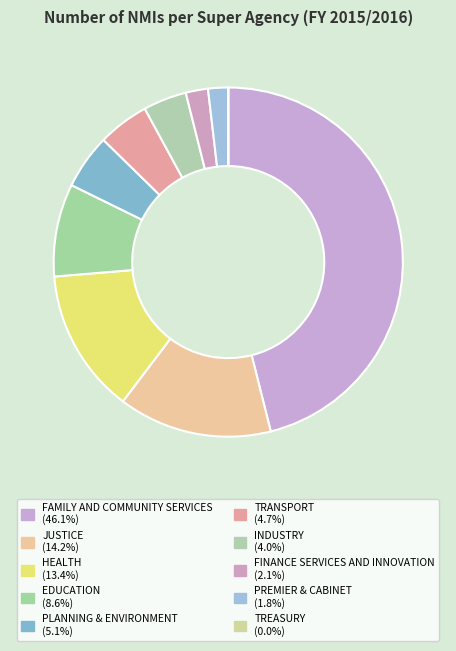

The HEALTH slice represents 13% of the pie. True or false?

True